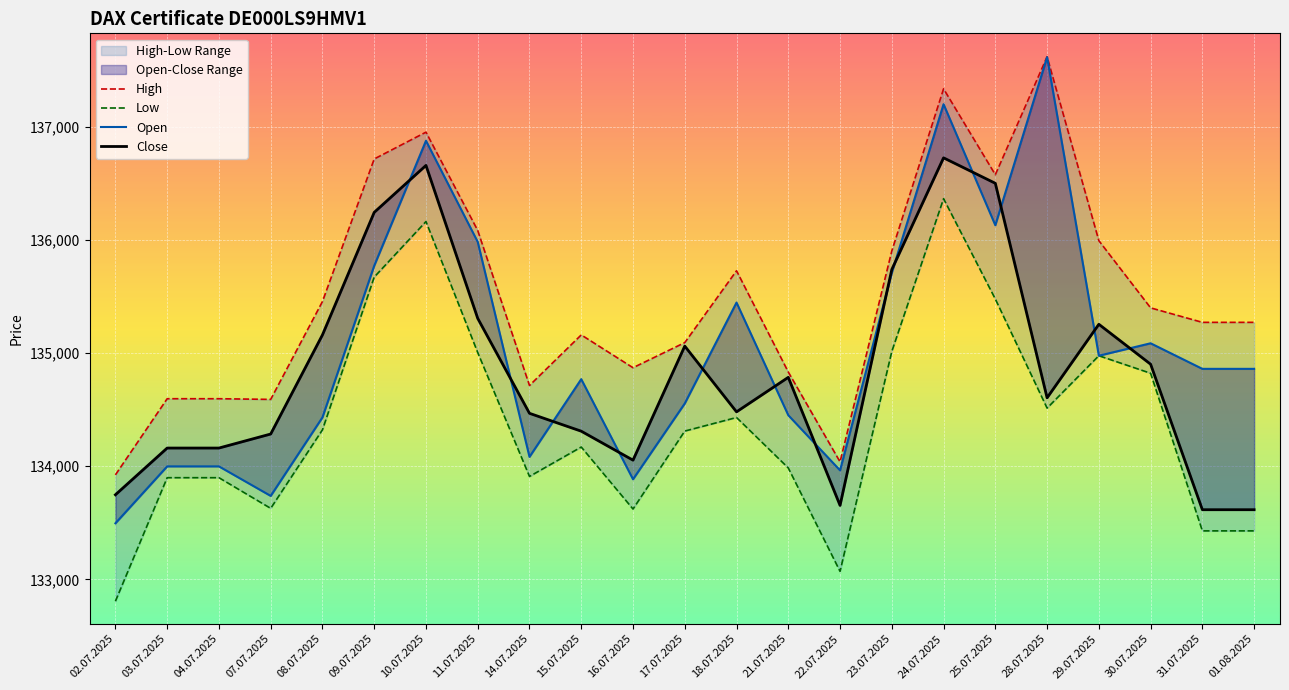

Which has a higher value, 30.07.2025 or 22.07.2025?

30.07.2025